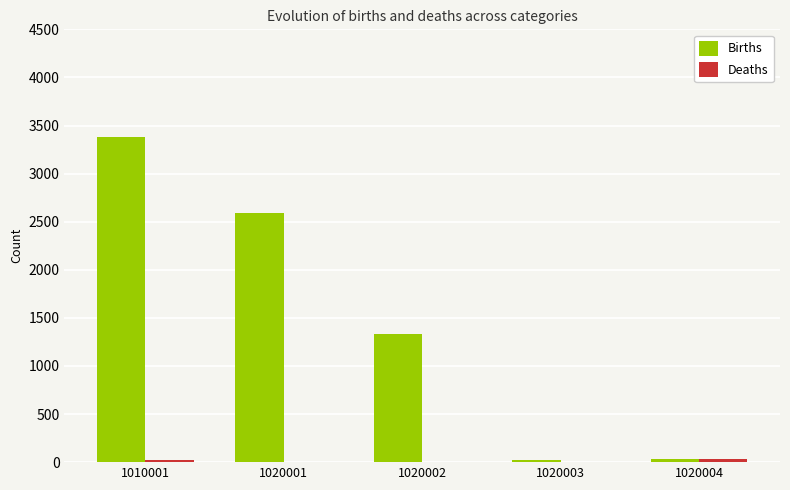

Which series changed the most between 1020002 and 1020004?

Births